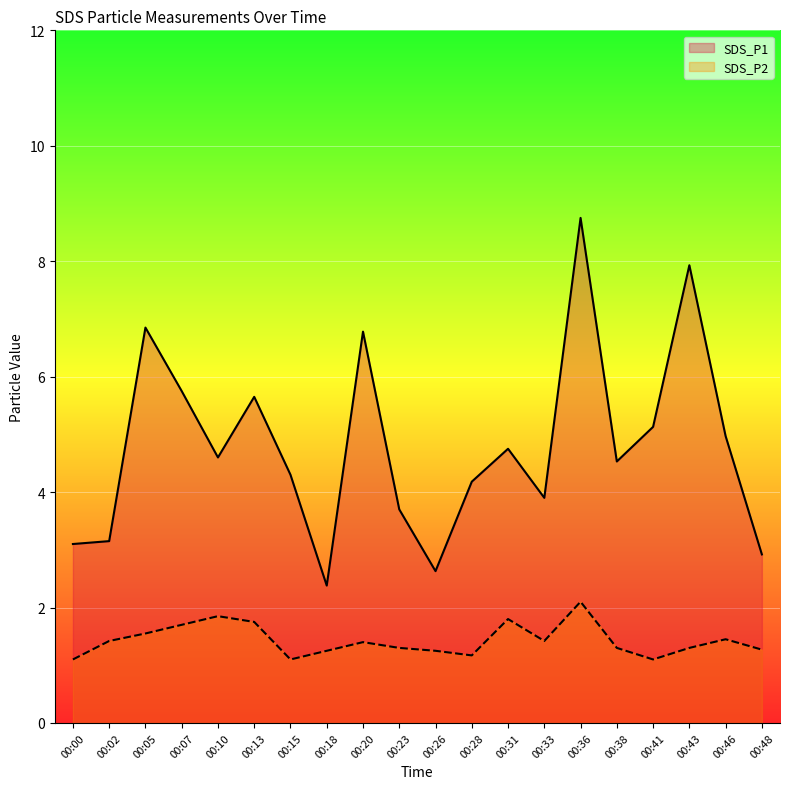

At which category does SDS_P1 reach its first local peak?

00:05